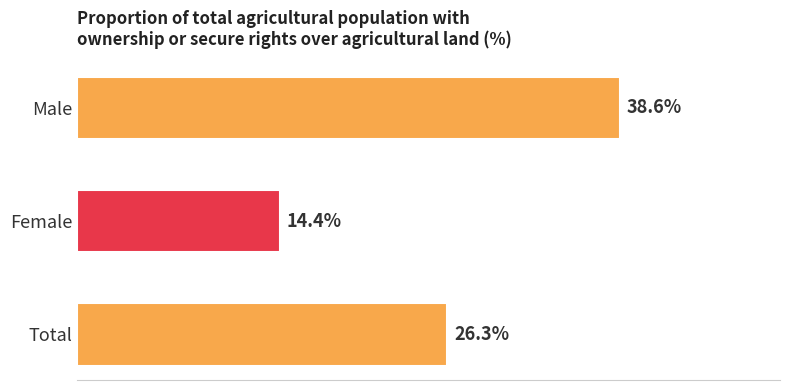

Which category has the lowest value across all series?

Female